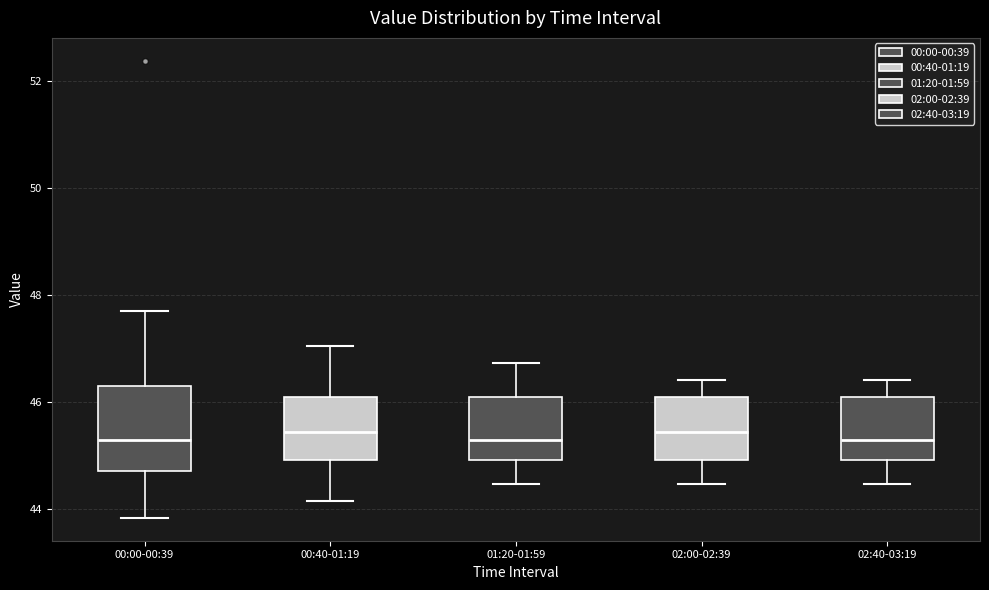

Which box is the tallest, from its lower edge to its upper edge?

00:00-00:39